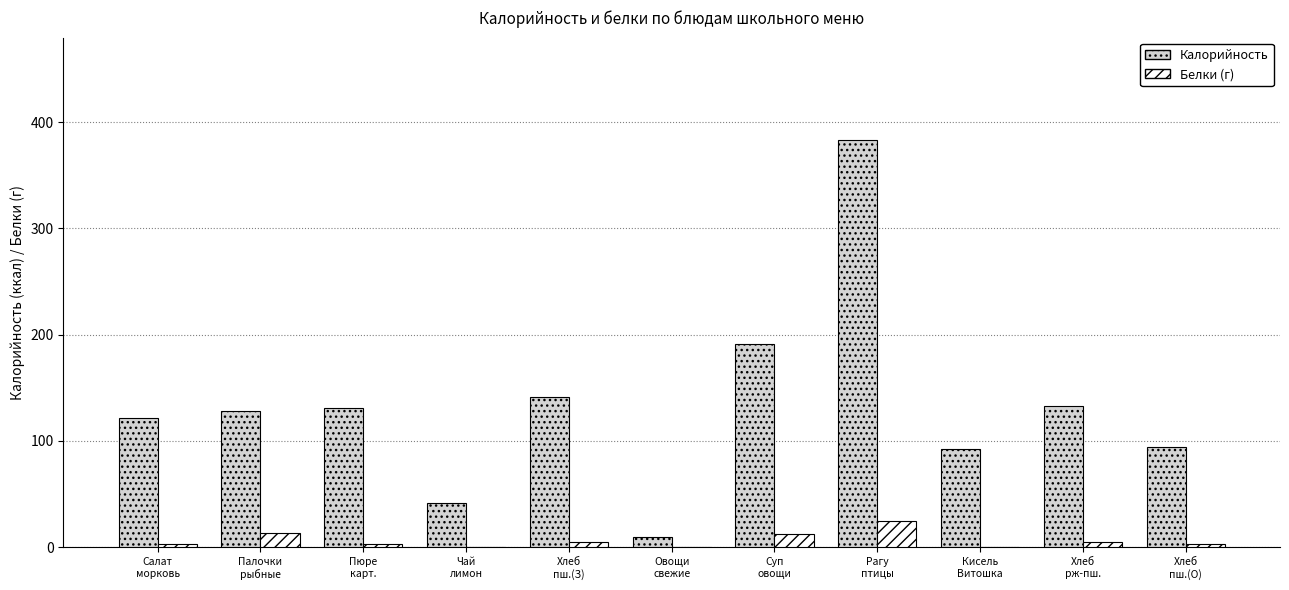

How many series are shown in this chart?

2